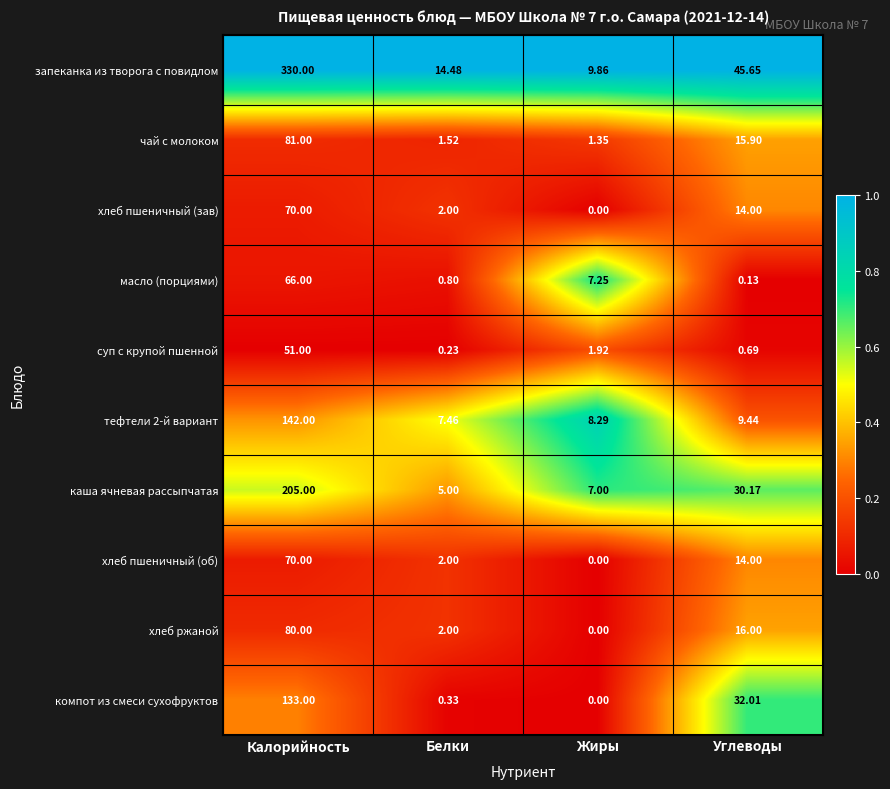

Between Белки and Углеводы, which series saw the biggest shift?

компот из смеси сухофруктов